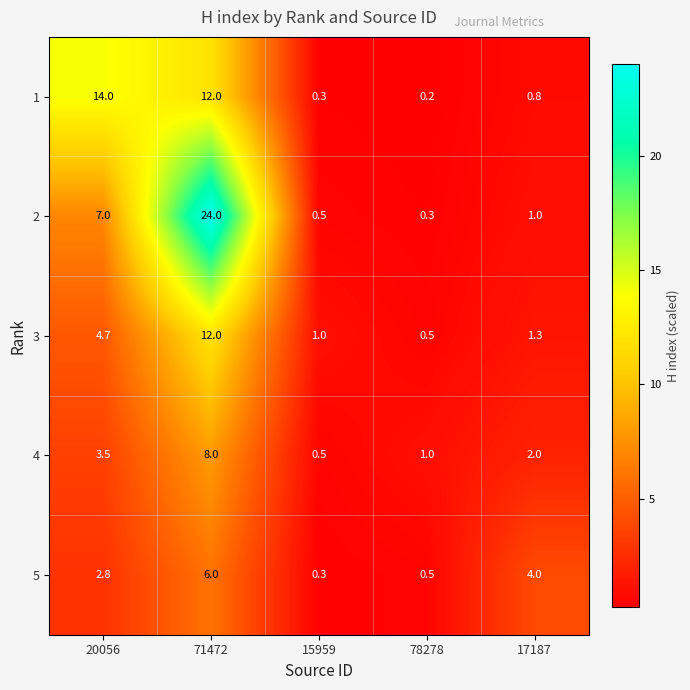

Rank the categories by 4 value from lowest to highest.

15959, 78278, 17187, 20056, 71472